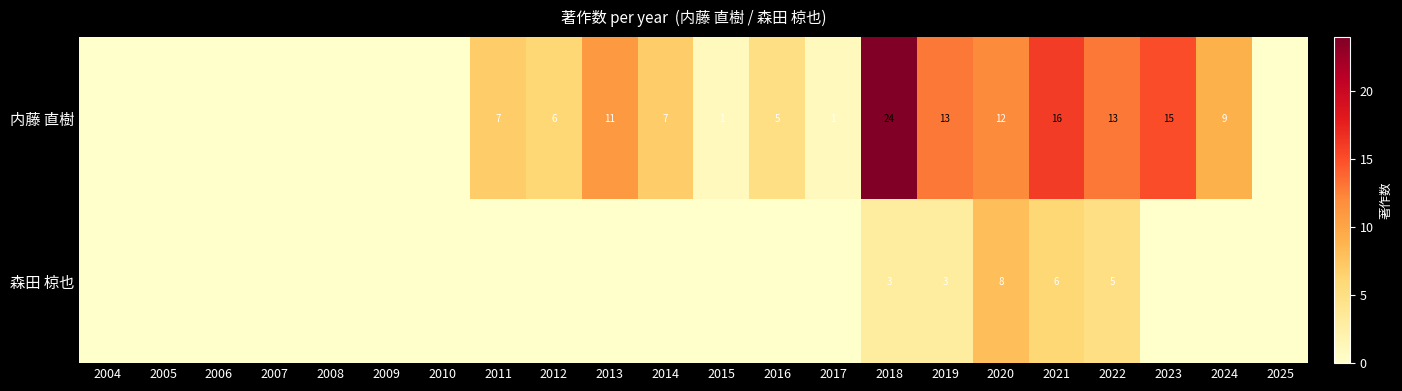

What is the total value across all series at 2021?

22